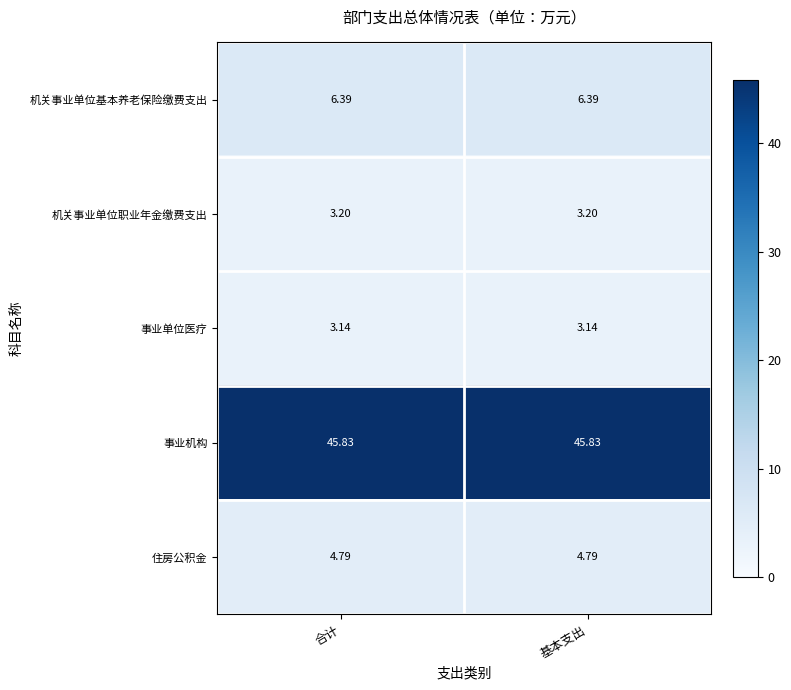

Which series has the largest total across all categories?

事业机构